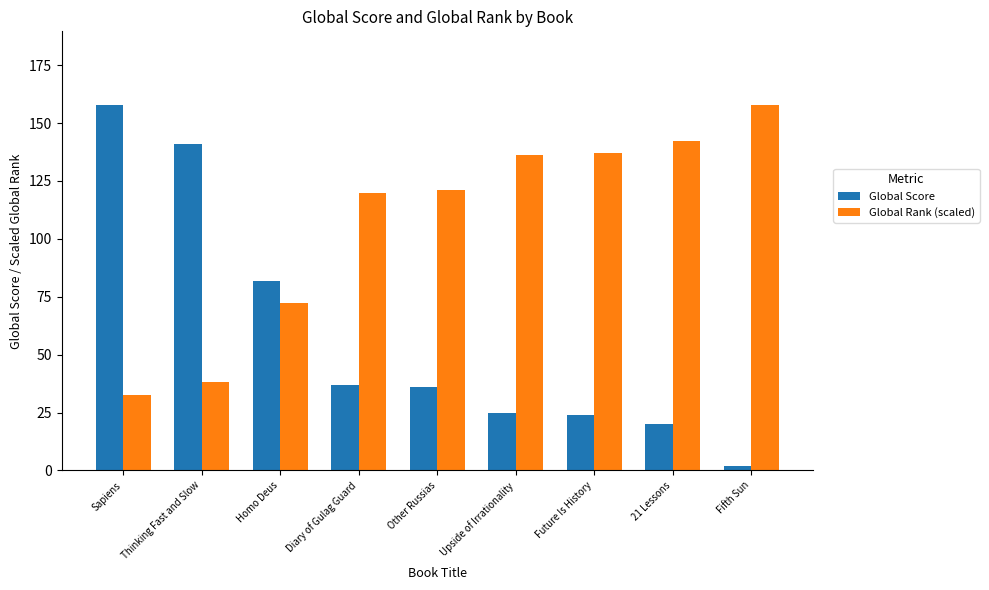

At which label does Global Score first exceed 36?

Sapiens